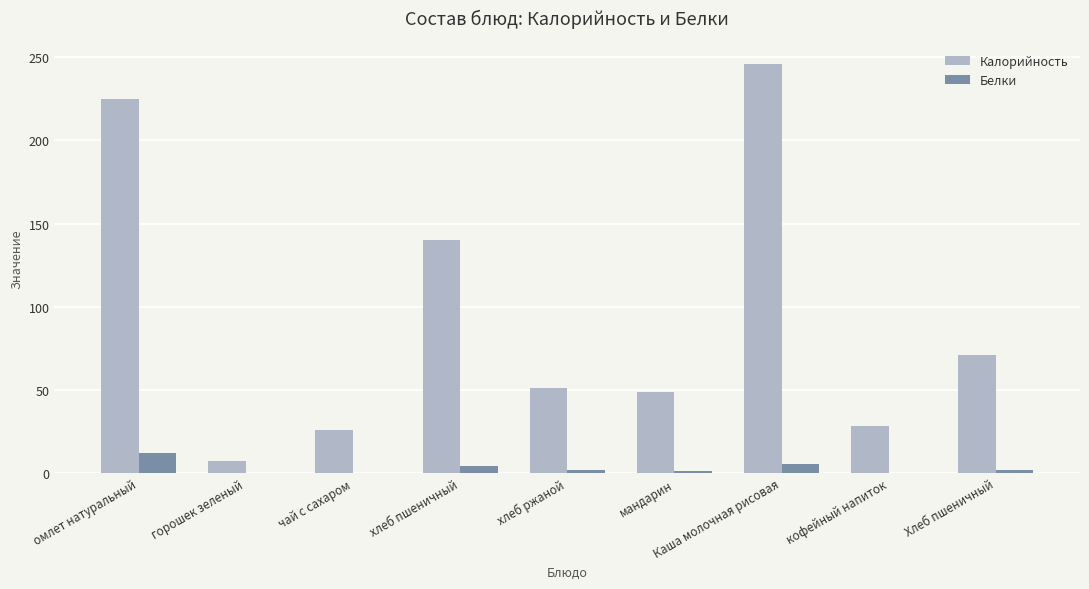

Which category has the highest value in the Белки series?

омлет натуральный